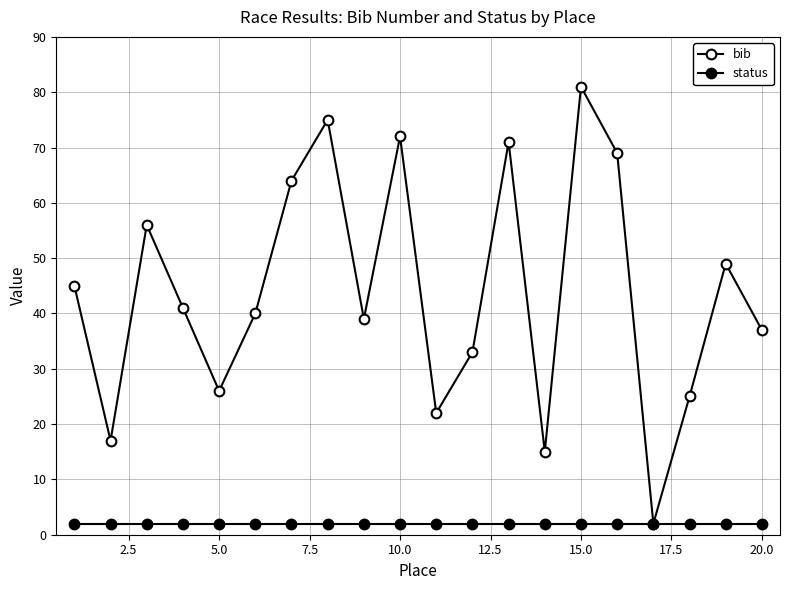

How many lines are shown in the chart?

2